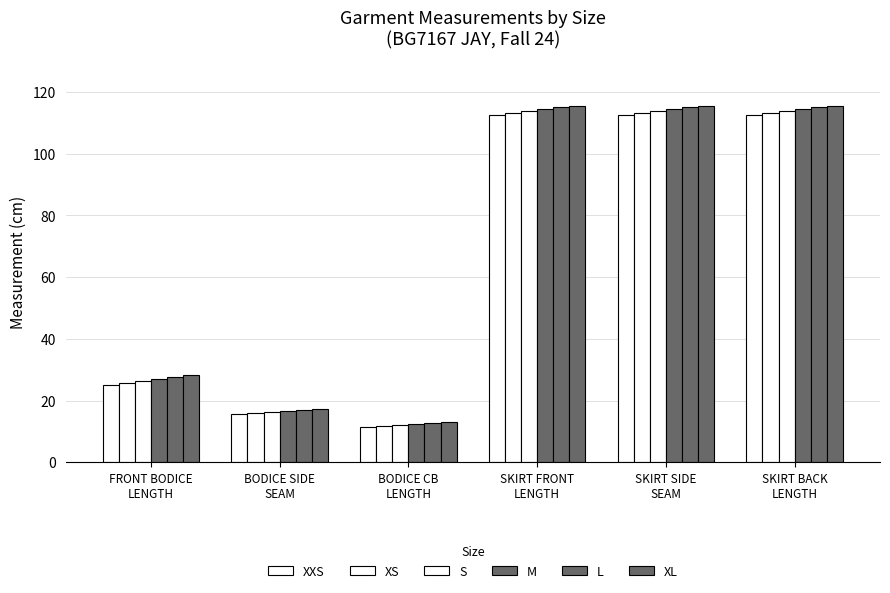

How many groups of bars are there?

6